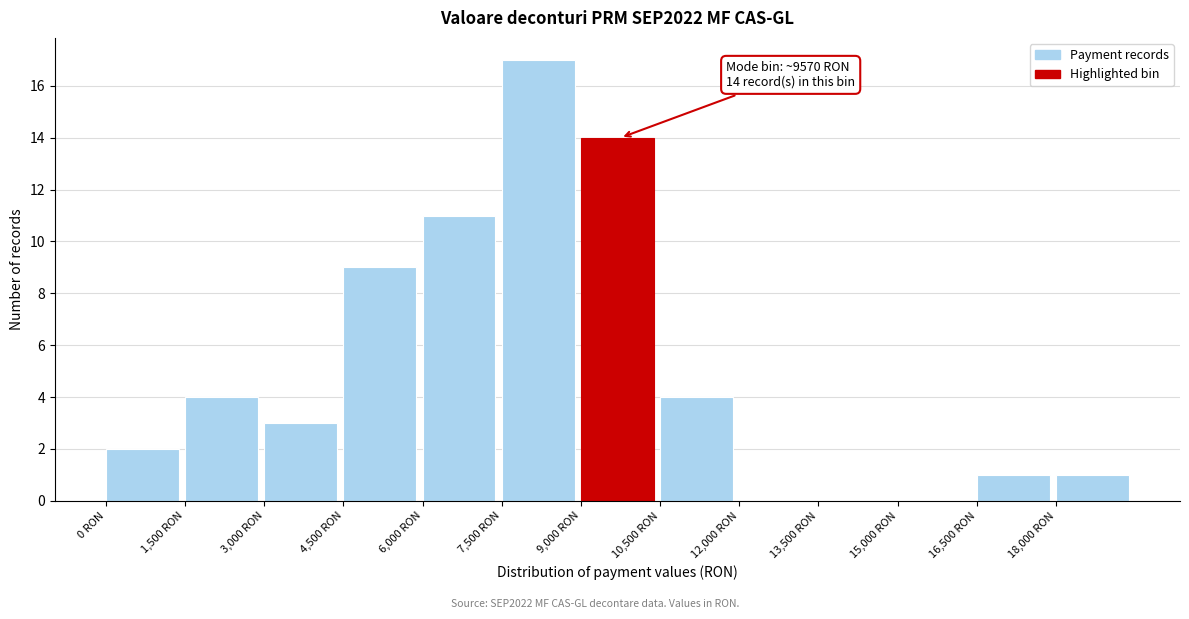

Which range on the x-axis has the tallest bar?

7500 to 9000